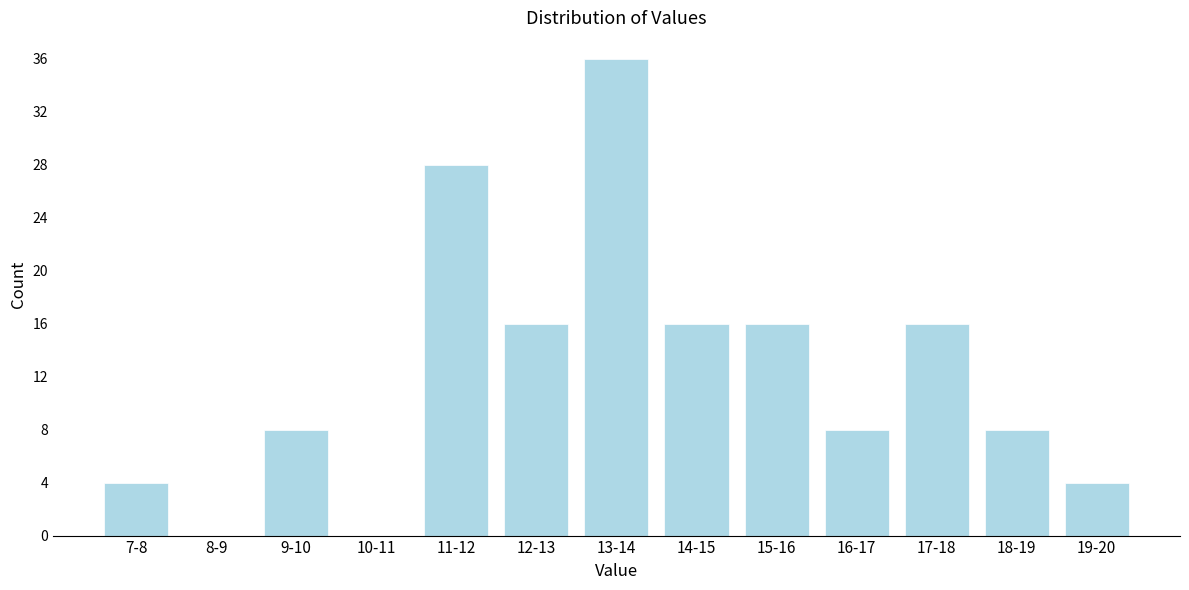

Reading right to left, transcribe all the data shown in this chart.

19-20=4	18-19=8	17-18=16	16-17=8	15-16=16	14-15=16	13-14=36	12-13=16	11-12=28	10-11=0	9-10=8	8-9=0	7-8=4